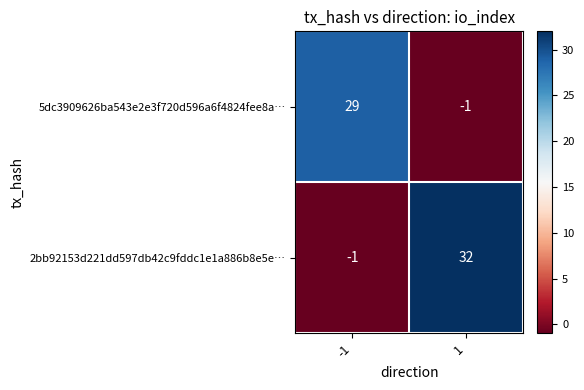

Read the 2bb92153d221dd597db42c9fddc1e1a886b8e5e… value at 1.

32